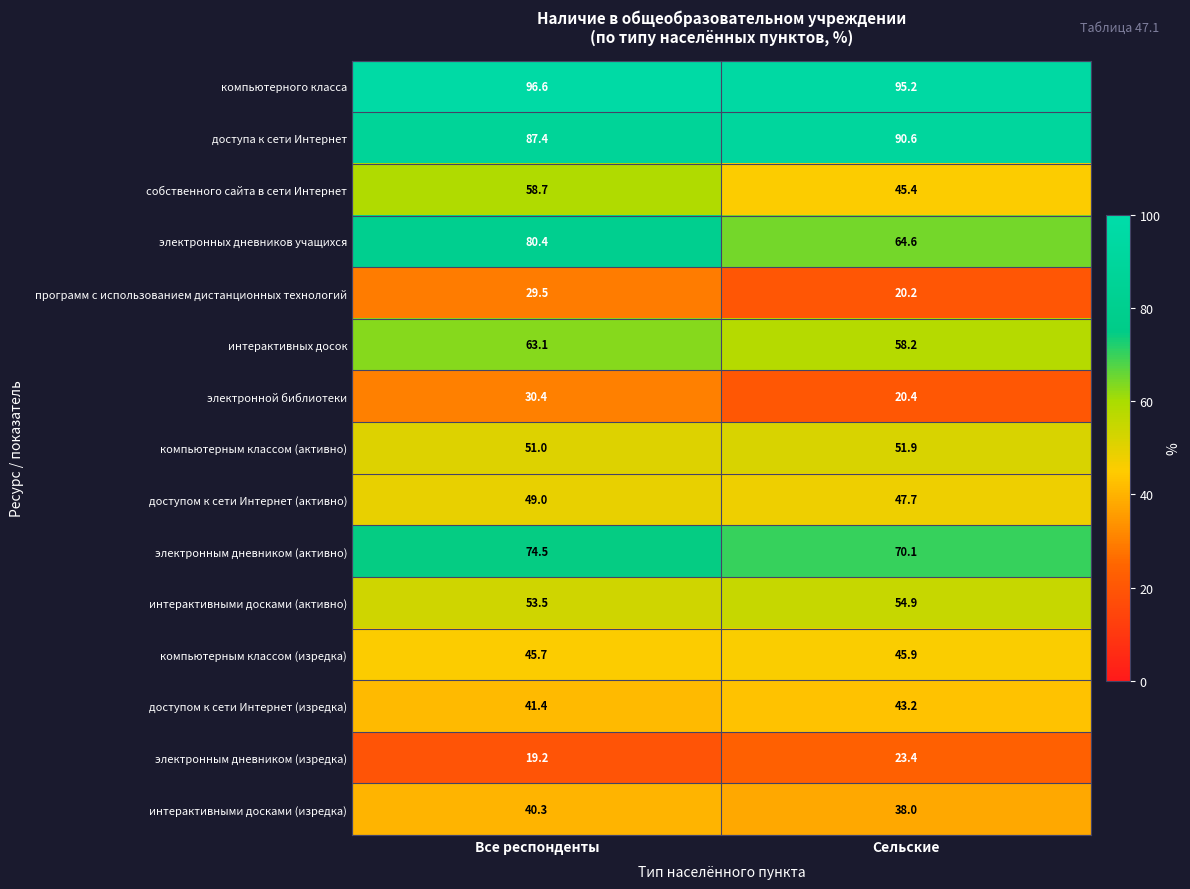

Which series changed the most between Все респонденты and Сельские?

электронных дневников учащихся